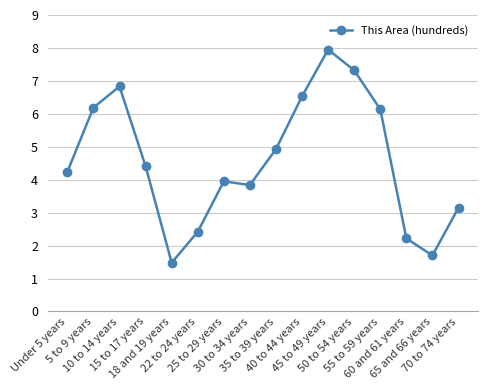

Where does the data first go above 4?

Under 5 years